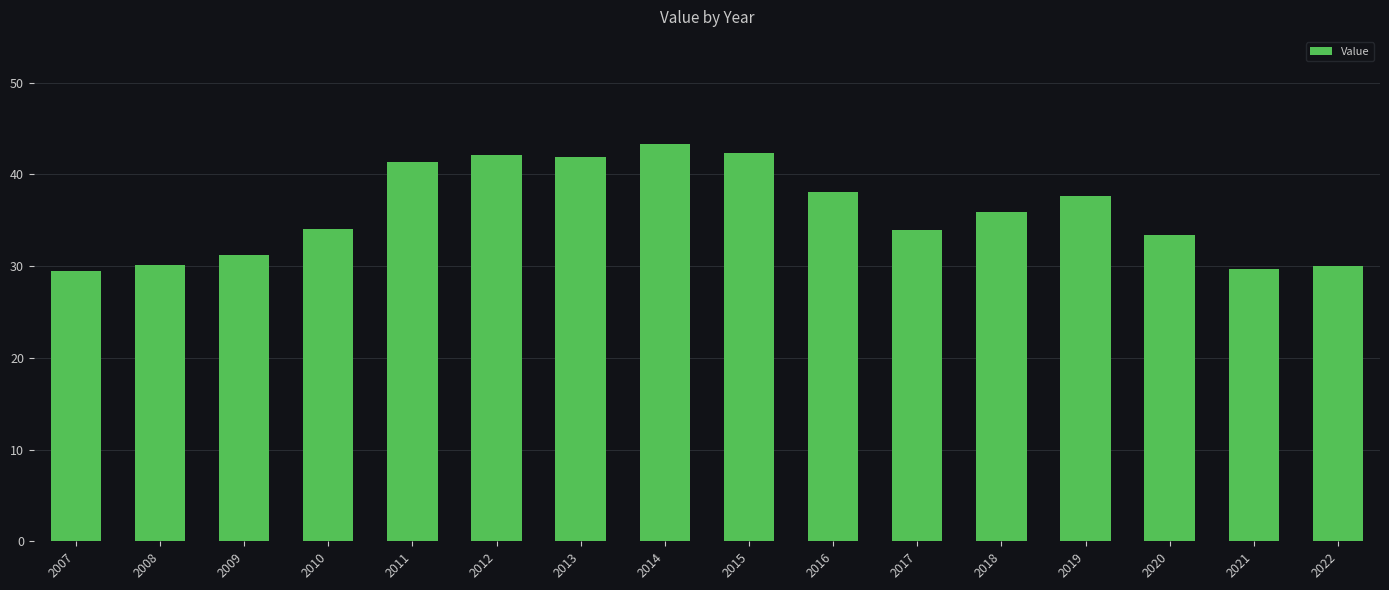

How many values are below 35?

8